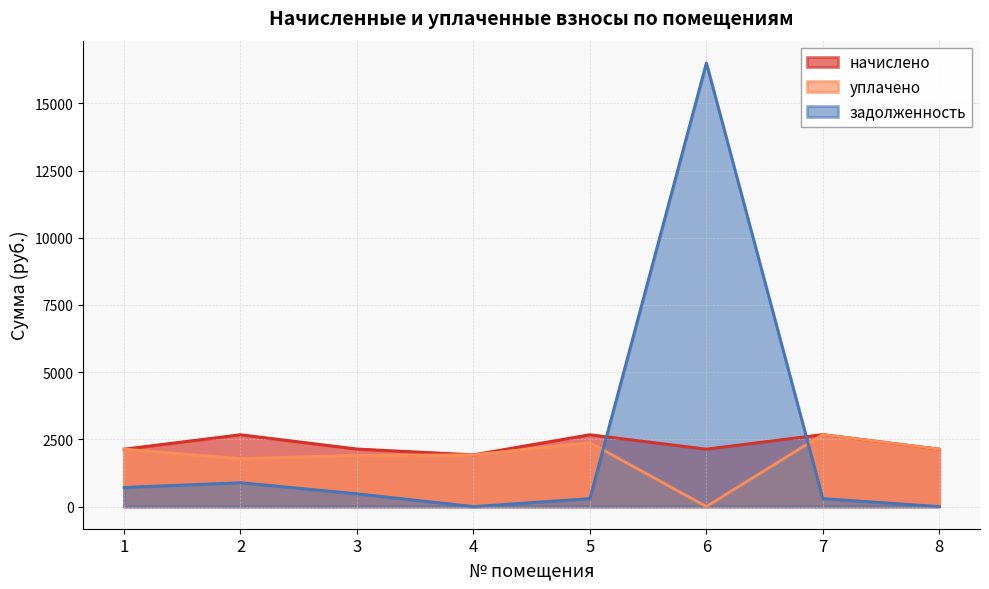

What is the sum of the задолженность values at 4 and 1?

713.3